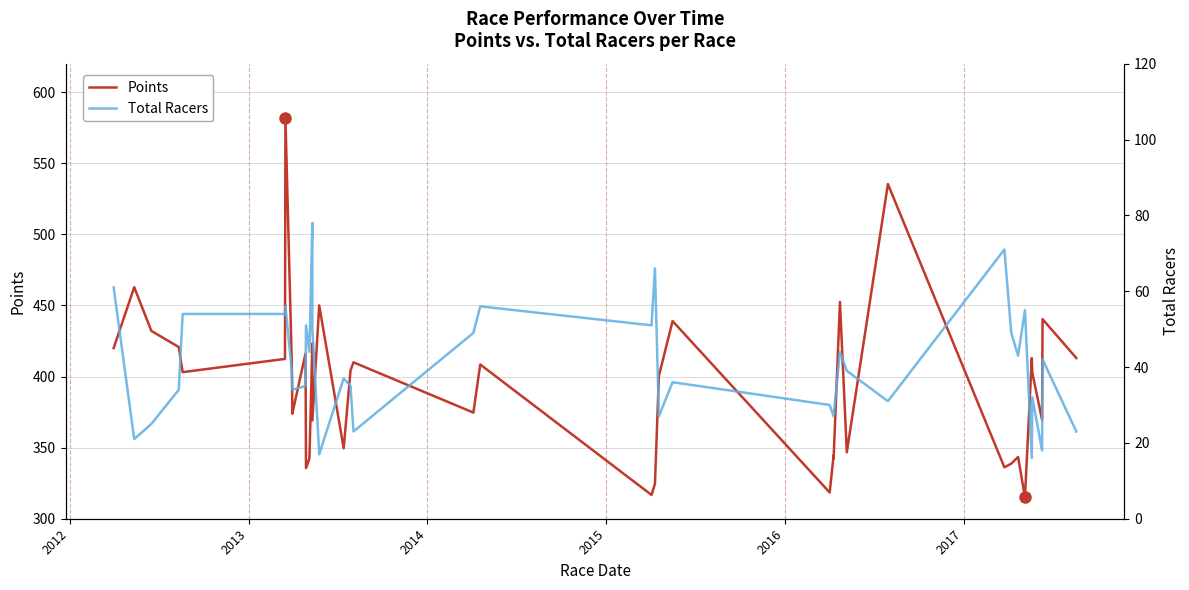

True or false: Points has more than 0 interior local peaks.

True